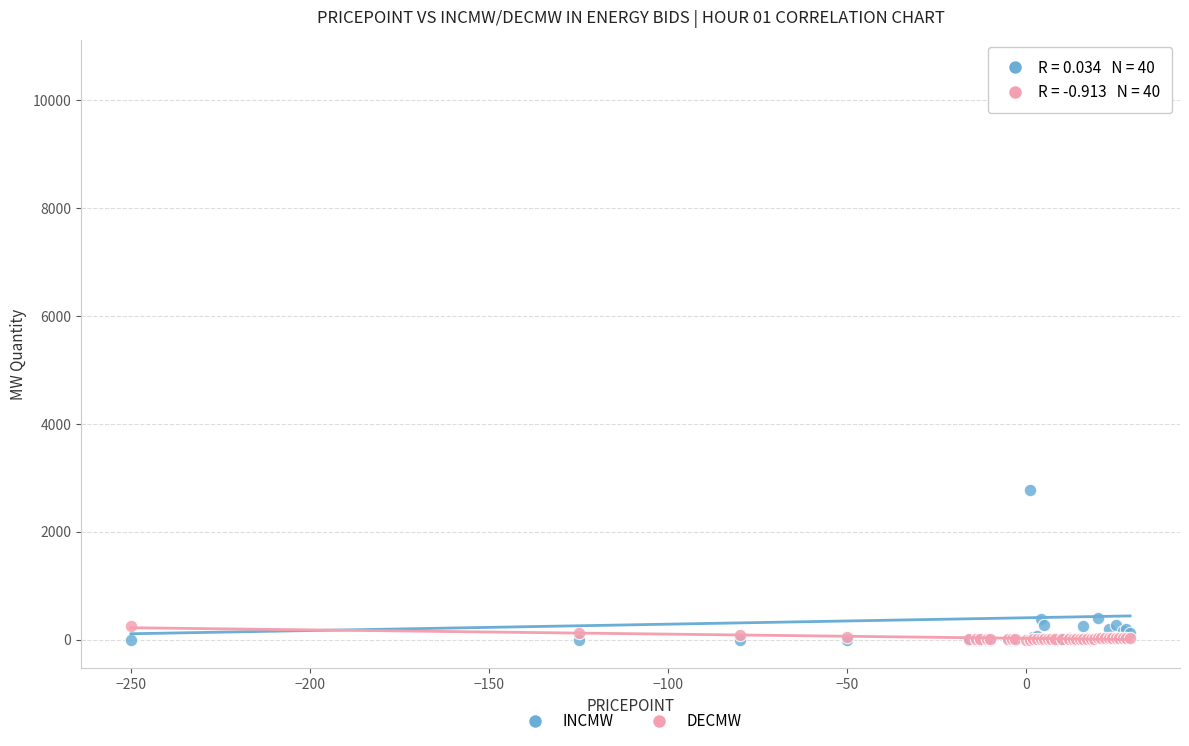

Across all series, what Y value is closest to 5299?

2772.0